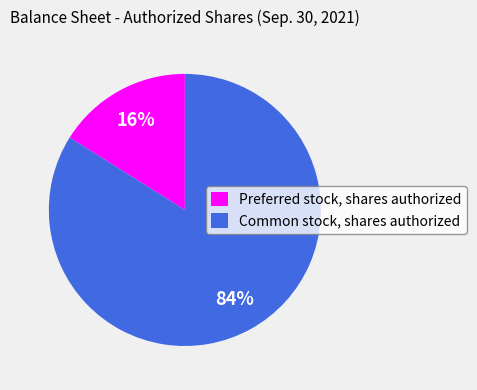

Do Preferred stock, shares authorized and Common stock, shares authorized together represent more than half of the pie?

Yes